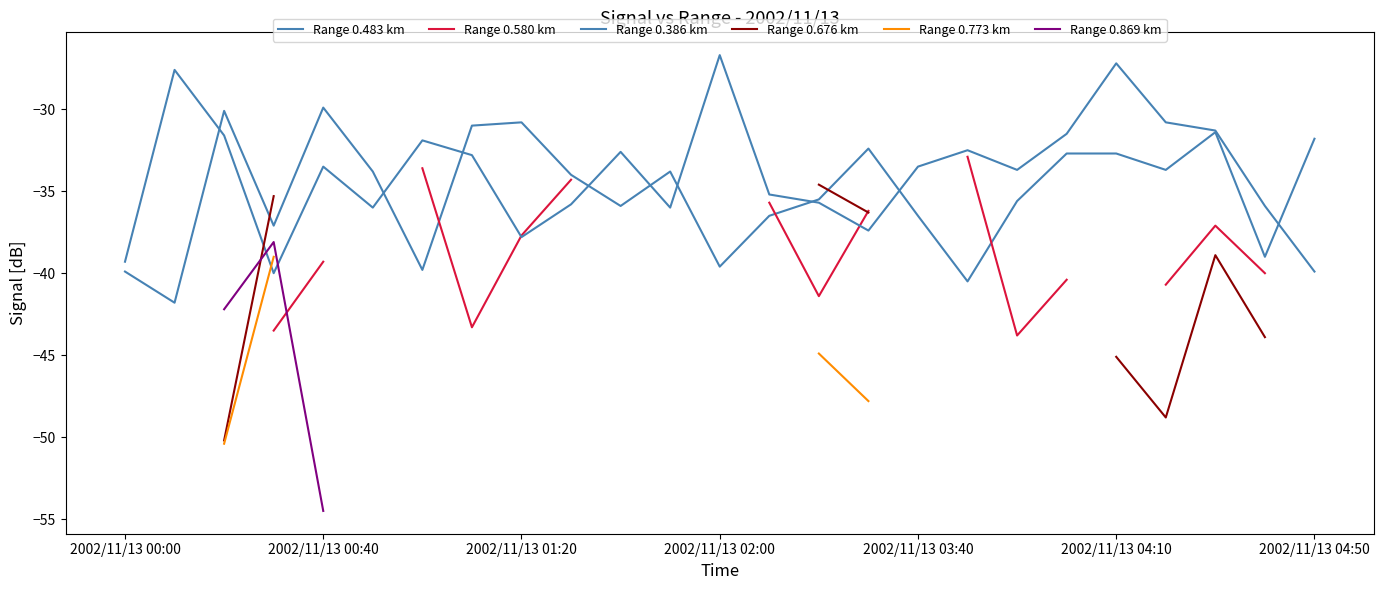

True or false: Range 0.386 km has more than 0 interior local peaks.

True